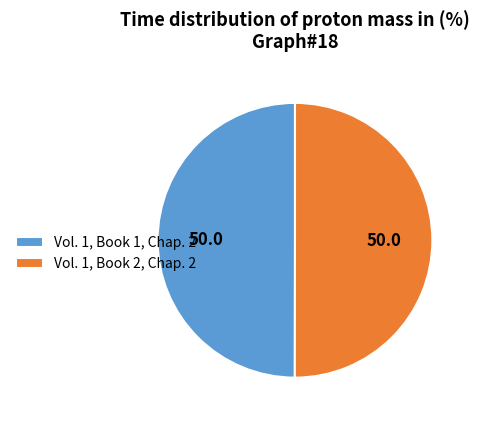

How many segments does this pie chart have?

2